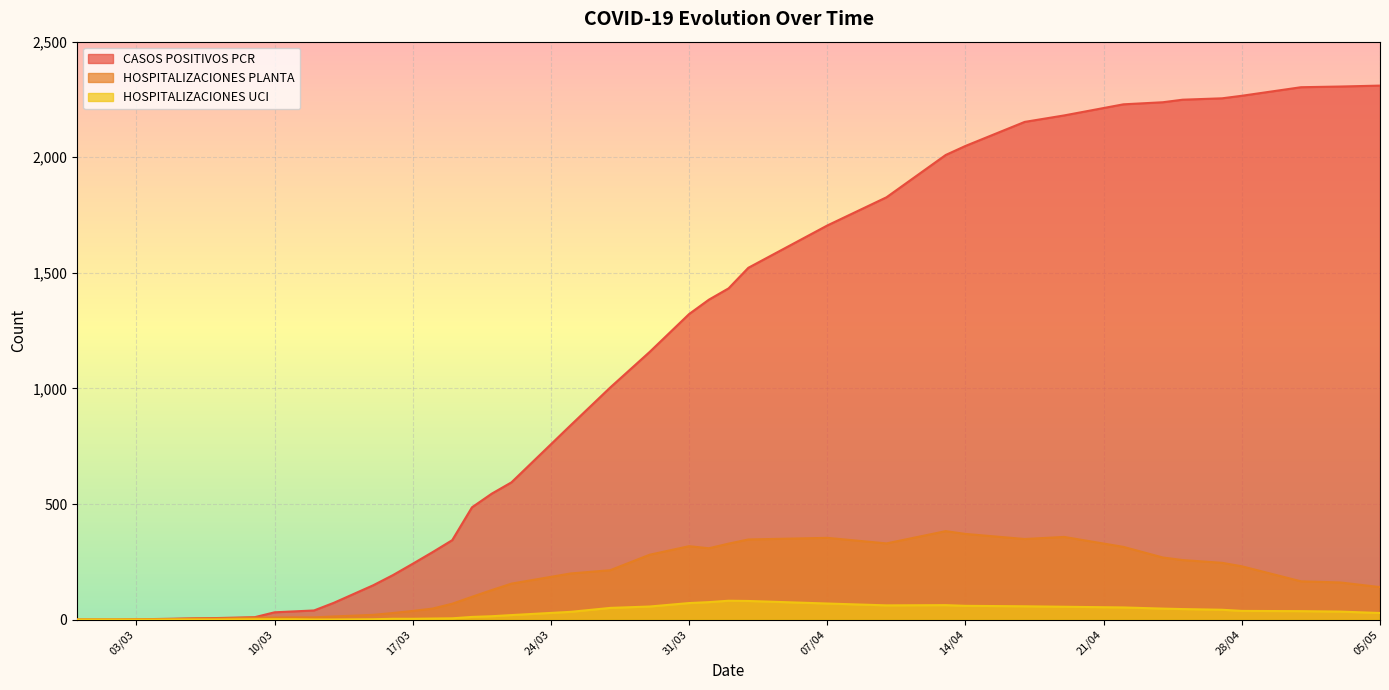

Where is CASOS POSITIVOS PCR nearest to the value 1155?

29/03/2020